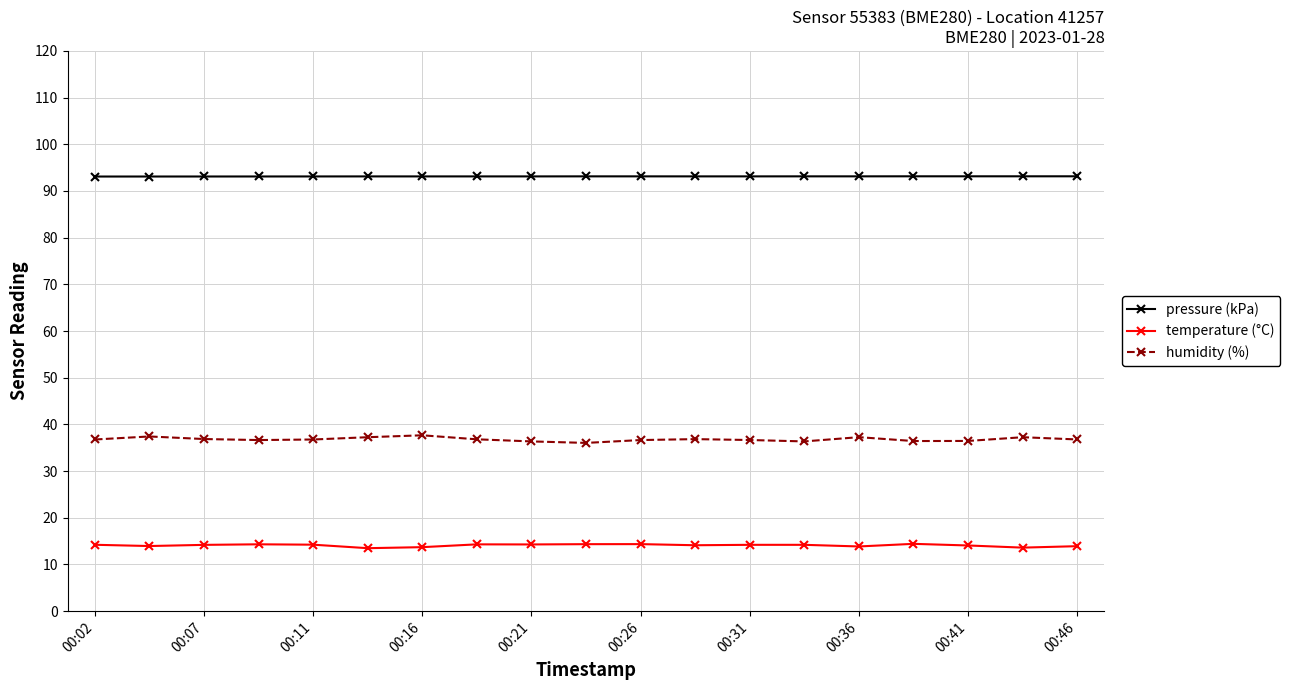

True or false: pressure (kPa) has more than 2 interior local peaks.

True